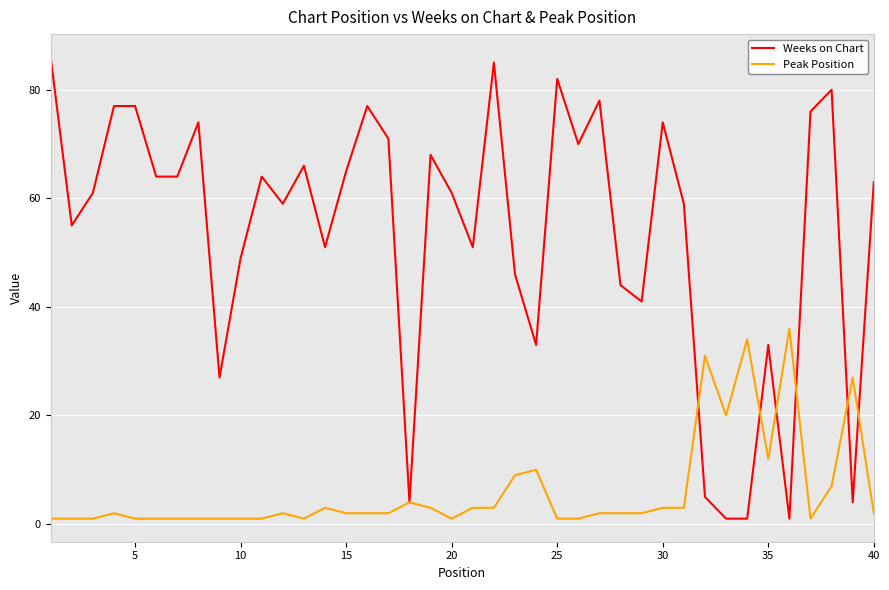

Which series has the widest spread of values?

Weeks on Chart